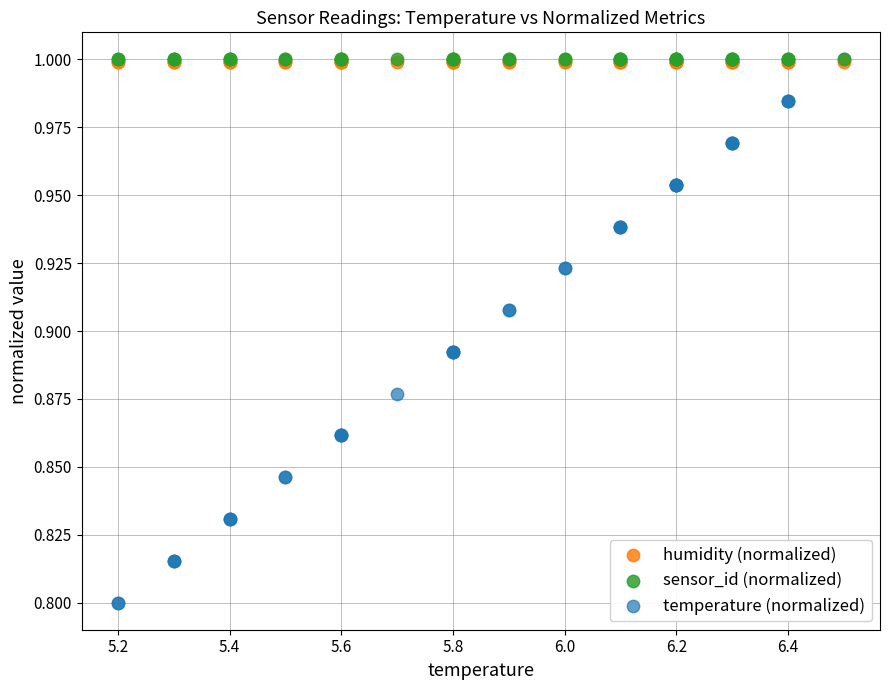

What are all the series names shown in the legend?

humidity (normalized), sensor_id (normalized), temperature (normalized)